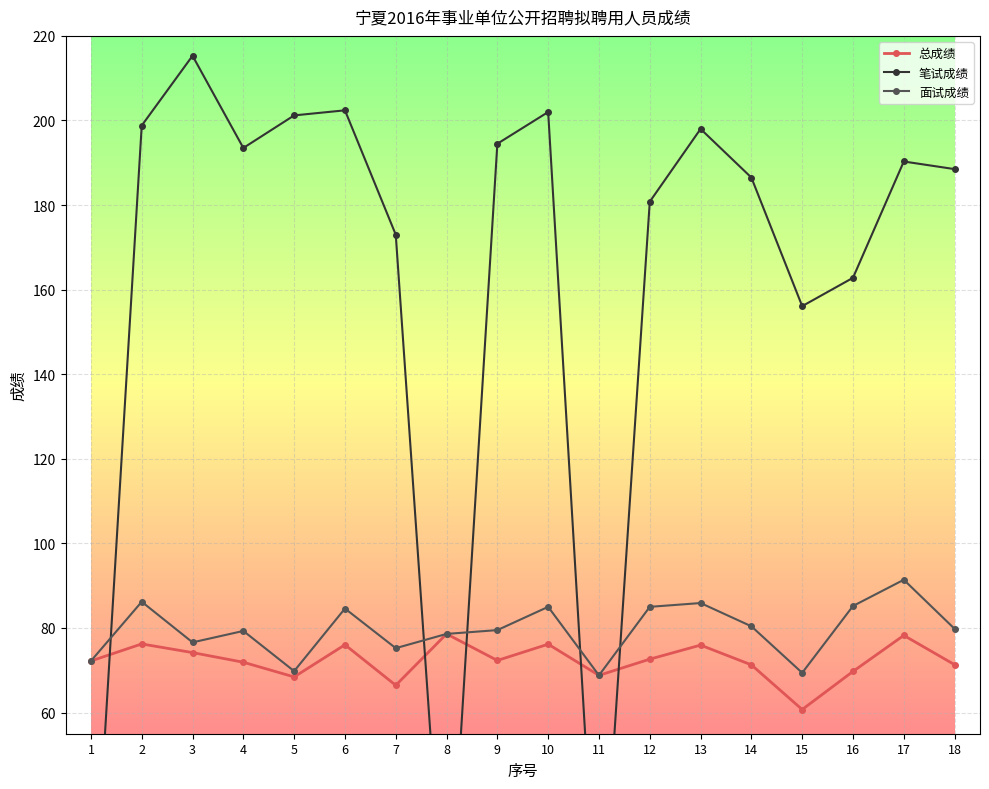

What is the sum of all 总成绩 values?

1301.2